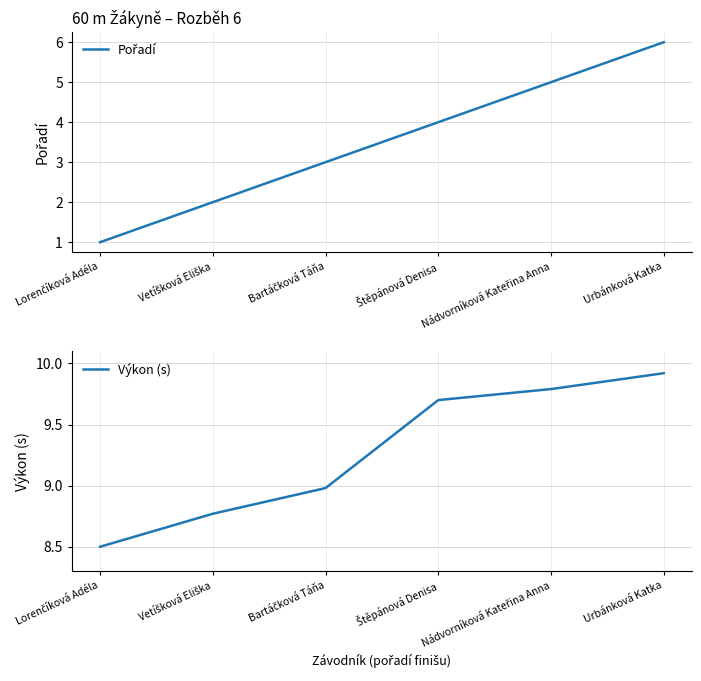

At how many categories does at least one series exceed 7?

6